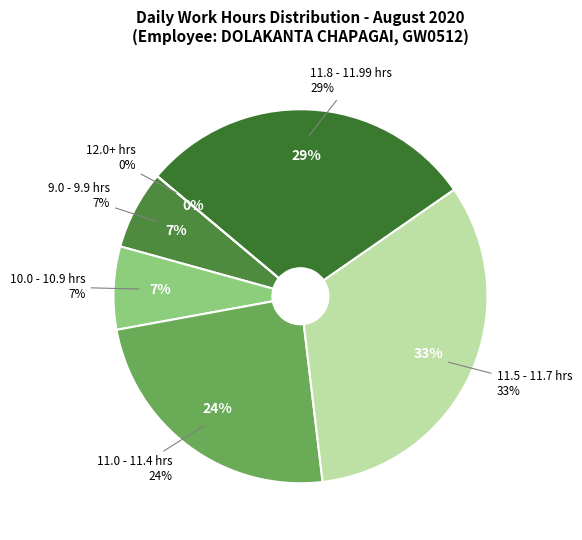

Does 11-Tue account for over 50% of the chart?

No